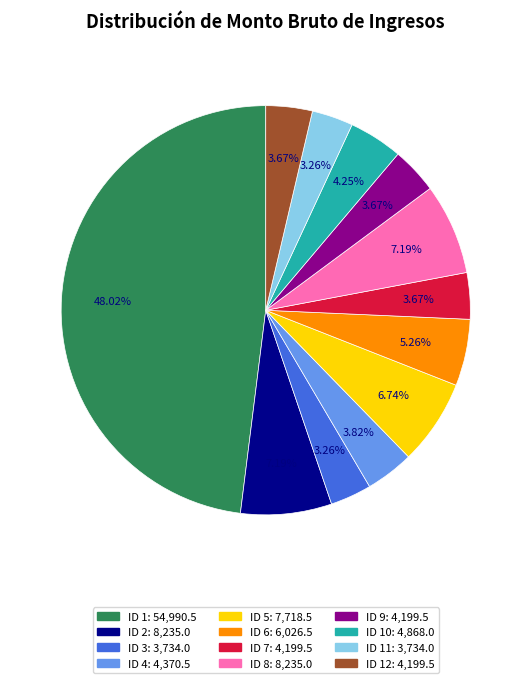

To the nearest percent, what is the difference between the largest and smallest slice percentages?

45%